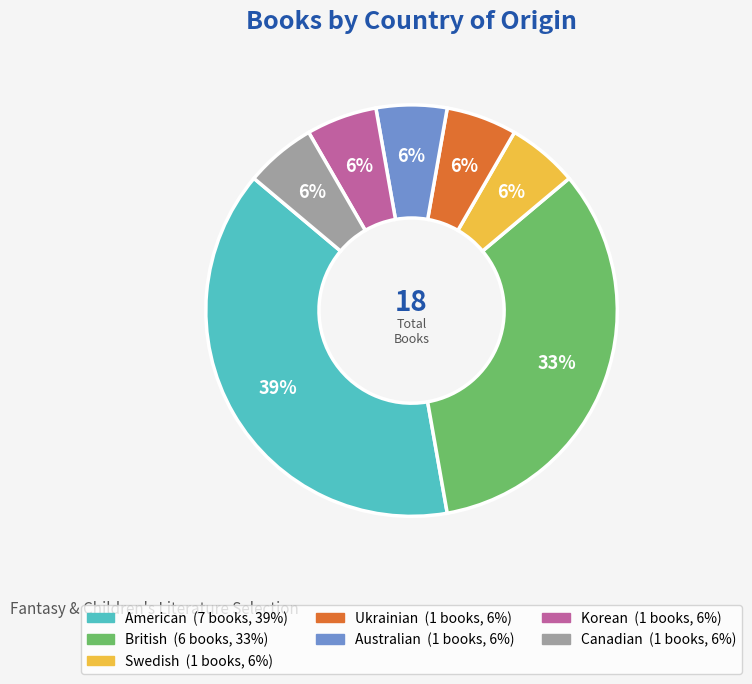

Count the number of slices in the pie.

7